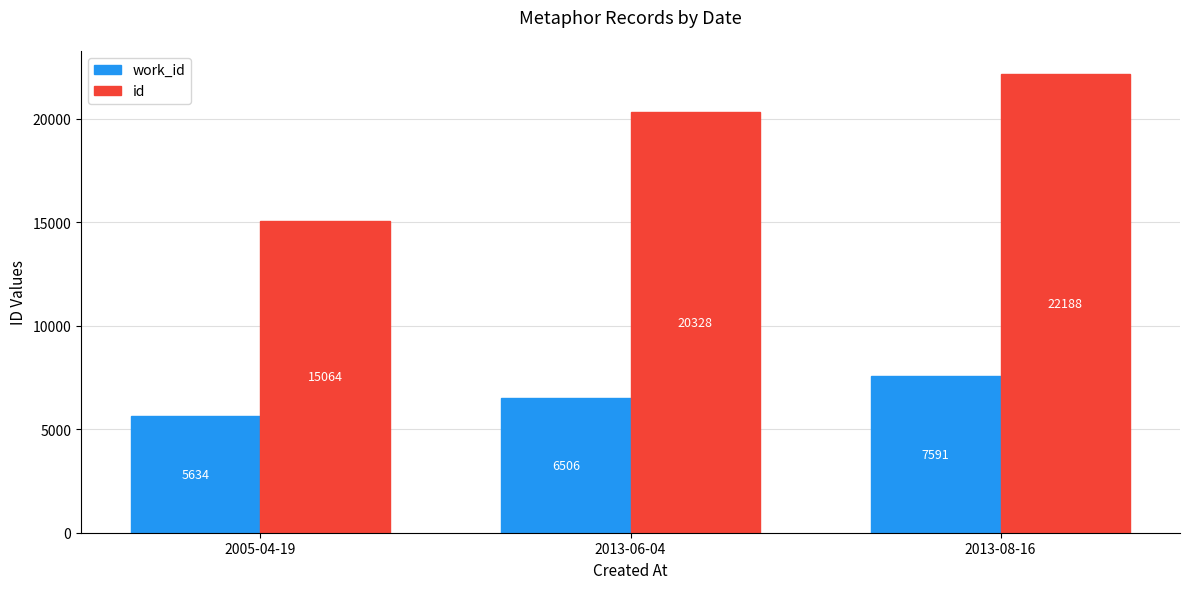

What is the difference between the highest and lowest values at 2013-06-04?

13822